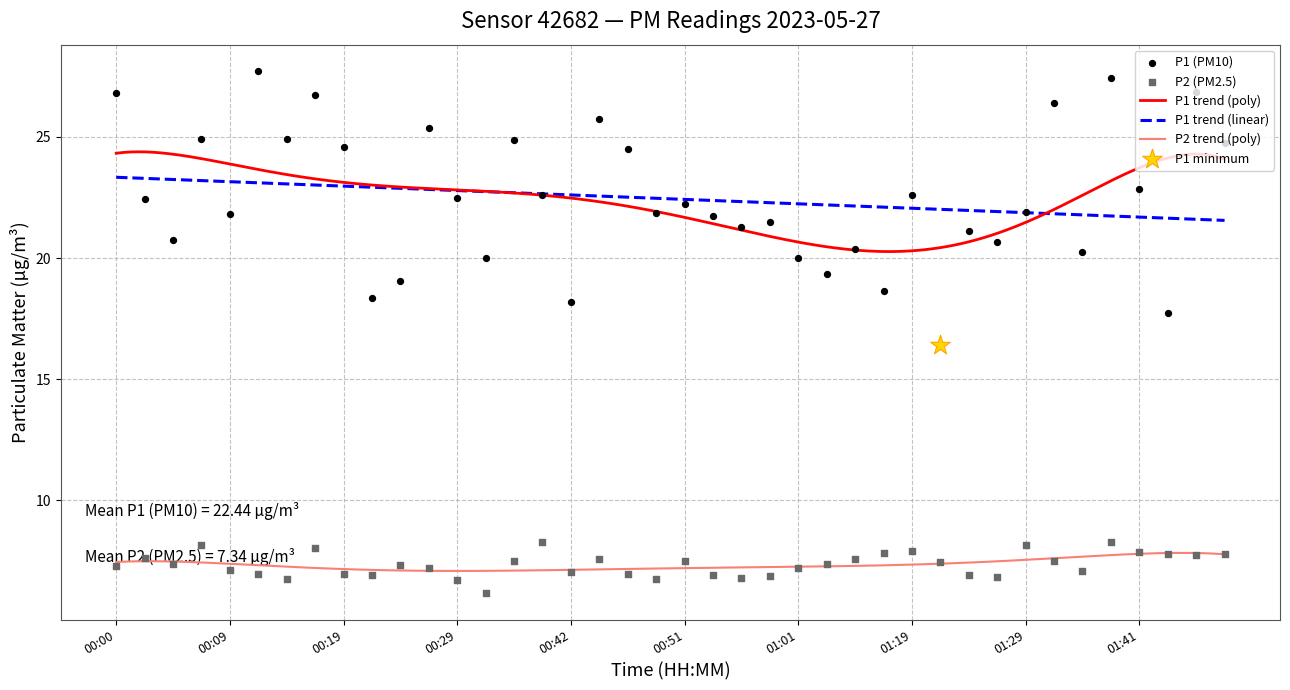

At how many categories does at least one series exceed 16?

40